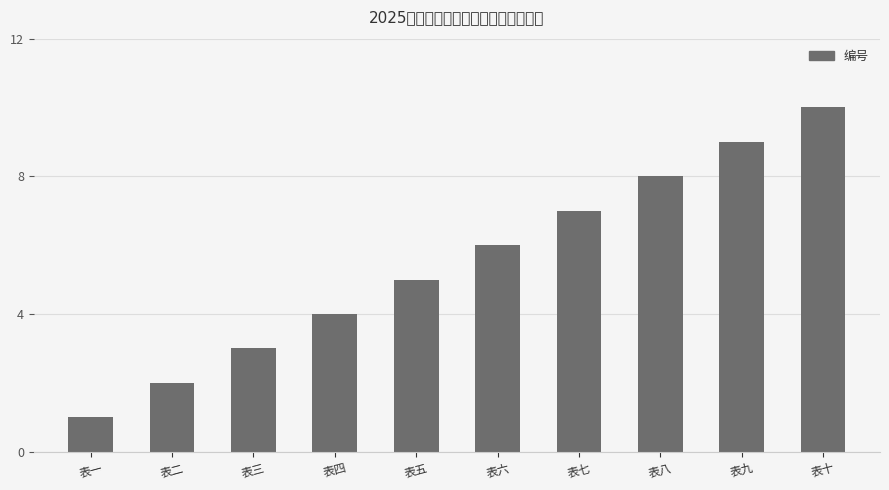

At which label is the value closest to 5?

表五